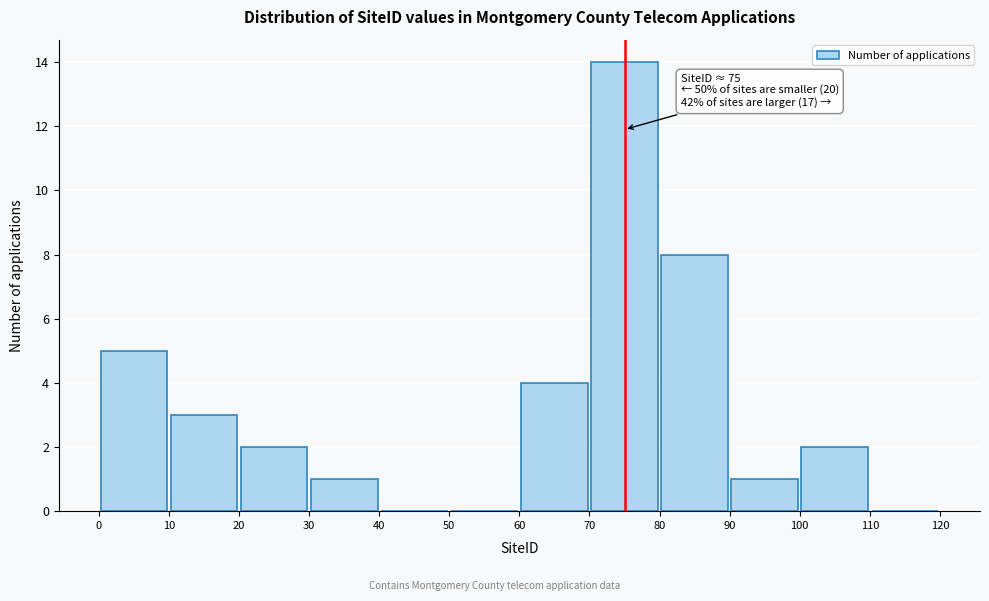

Which range on the x-axis has the tallest bar?

70 to 80